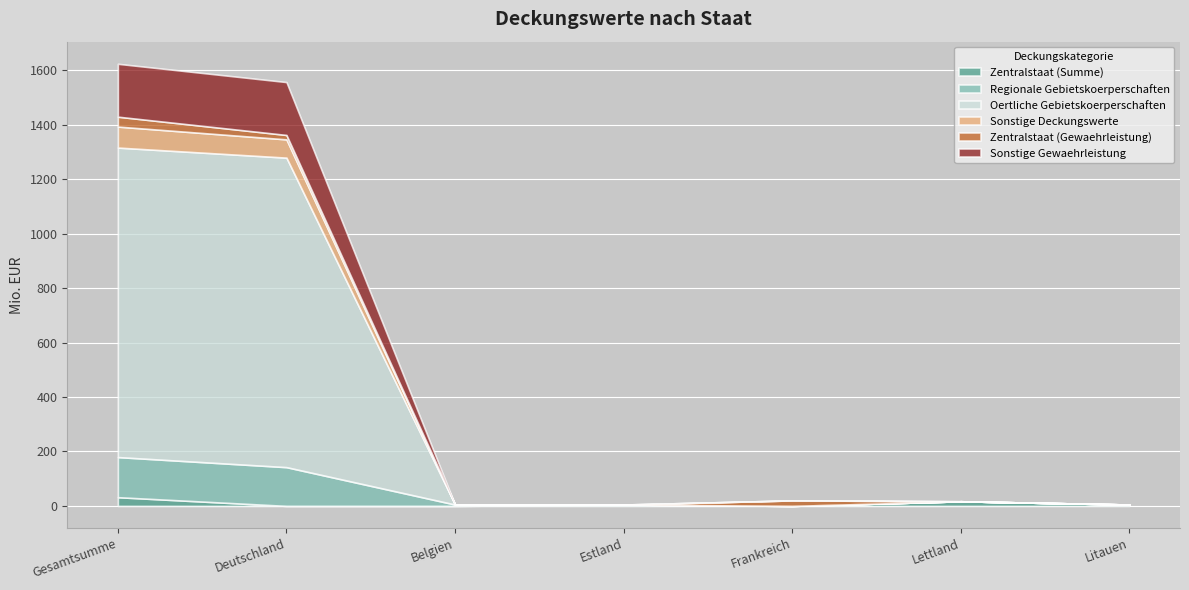

What is the spread (max minus min) of values at Belgien?

5.0